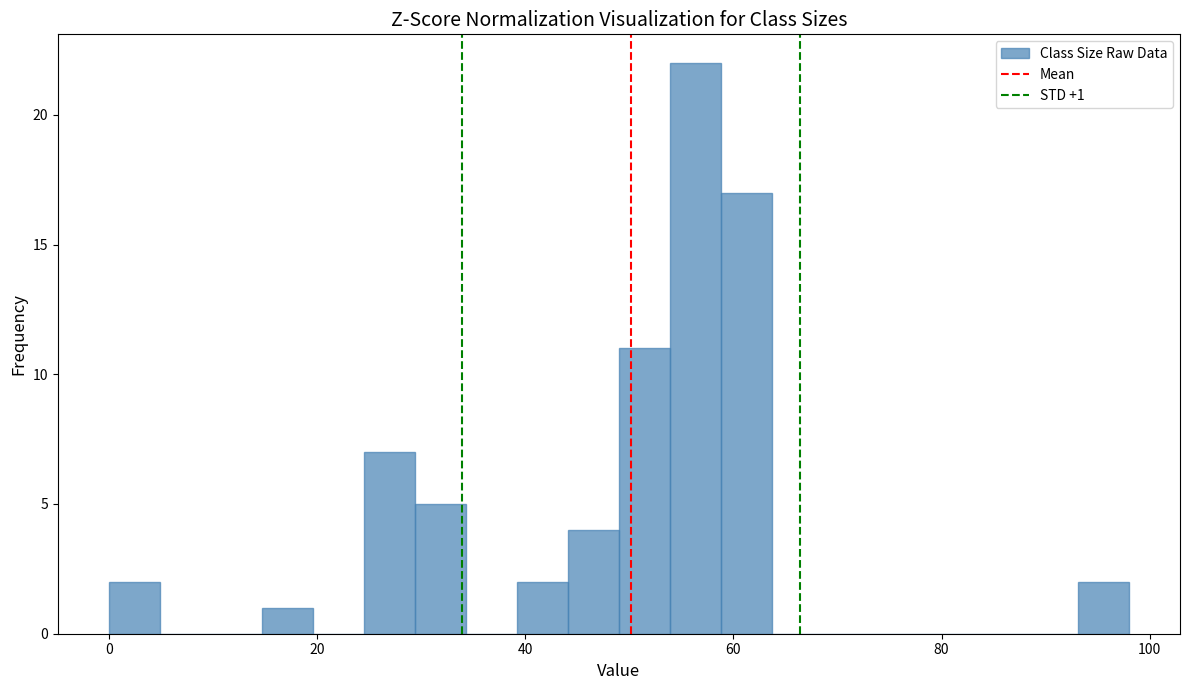

Read against the x-axis, roughly where is the centre of the tallest bar?

56